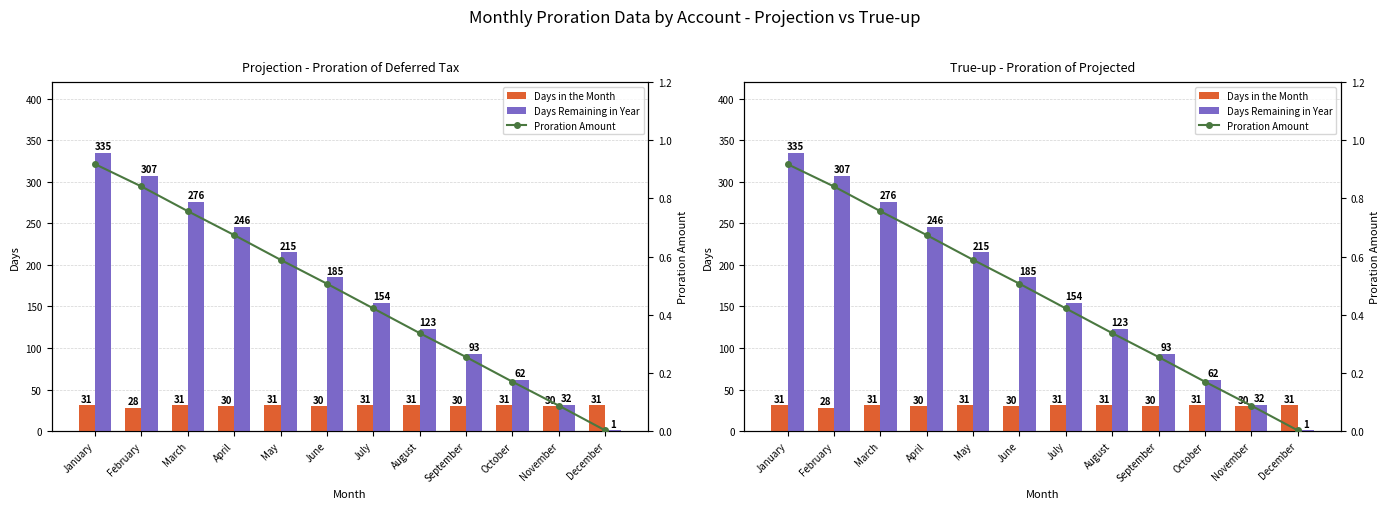

What is the value of the Days Remaining in Year bar at the 8th from the left?

123.0